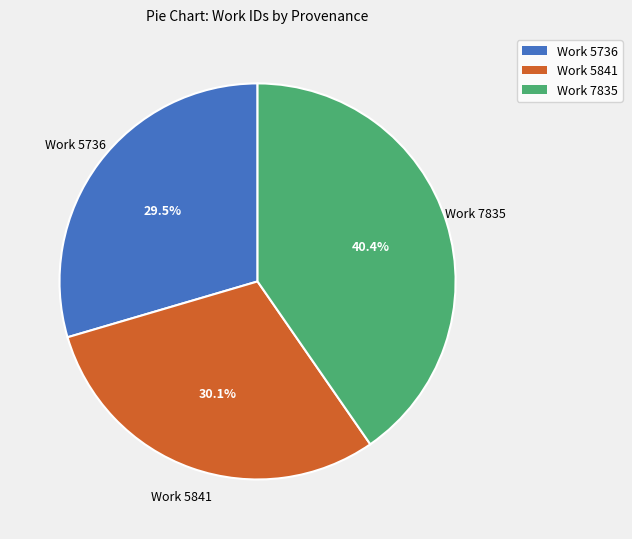

To the nearest percent, what is the combined percentage of Work 5736 and Work 7835?

70%